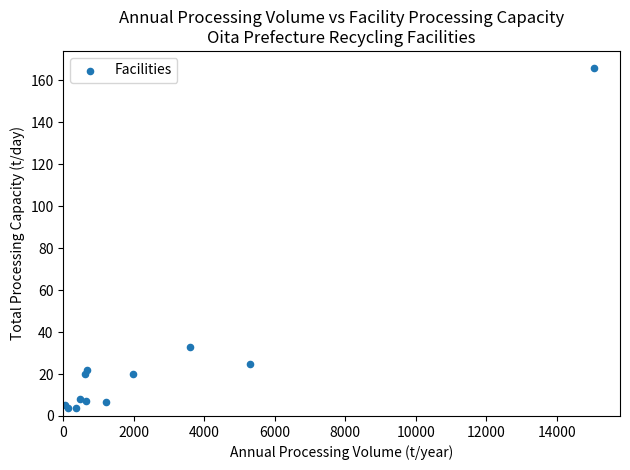

What Y value in the scatter plot is closest to 85?

33.0